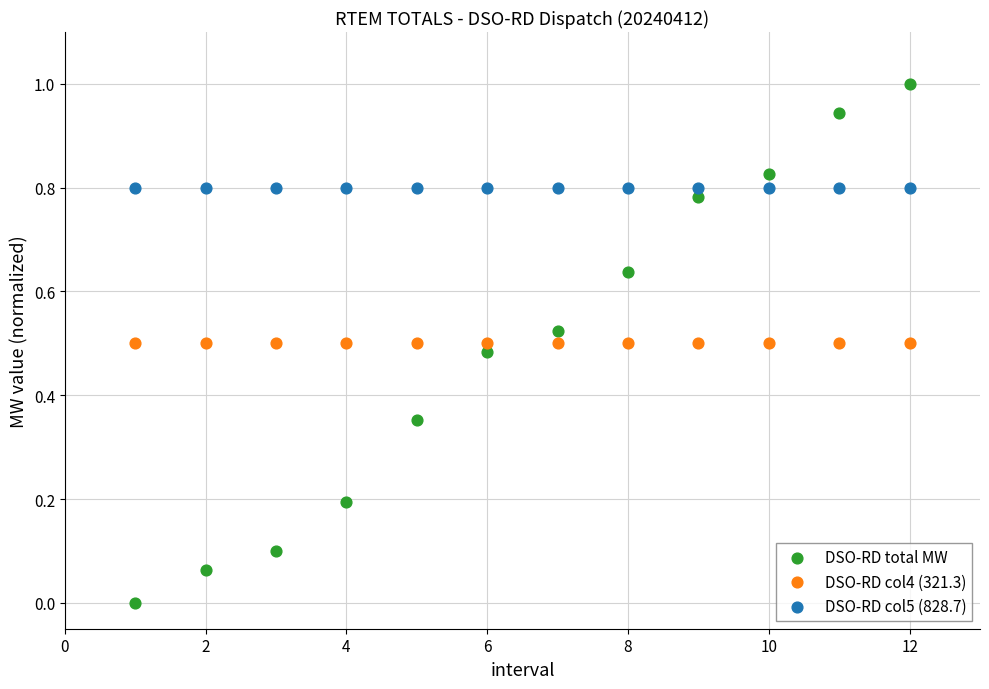

Which series contains the highest Y value?

DSO-RD total MW